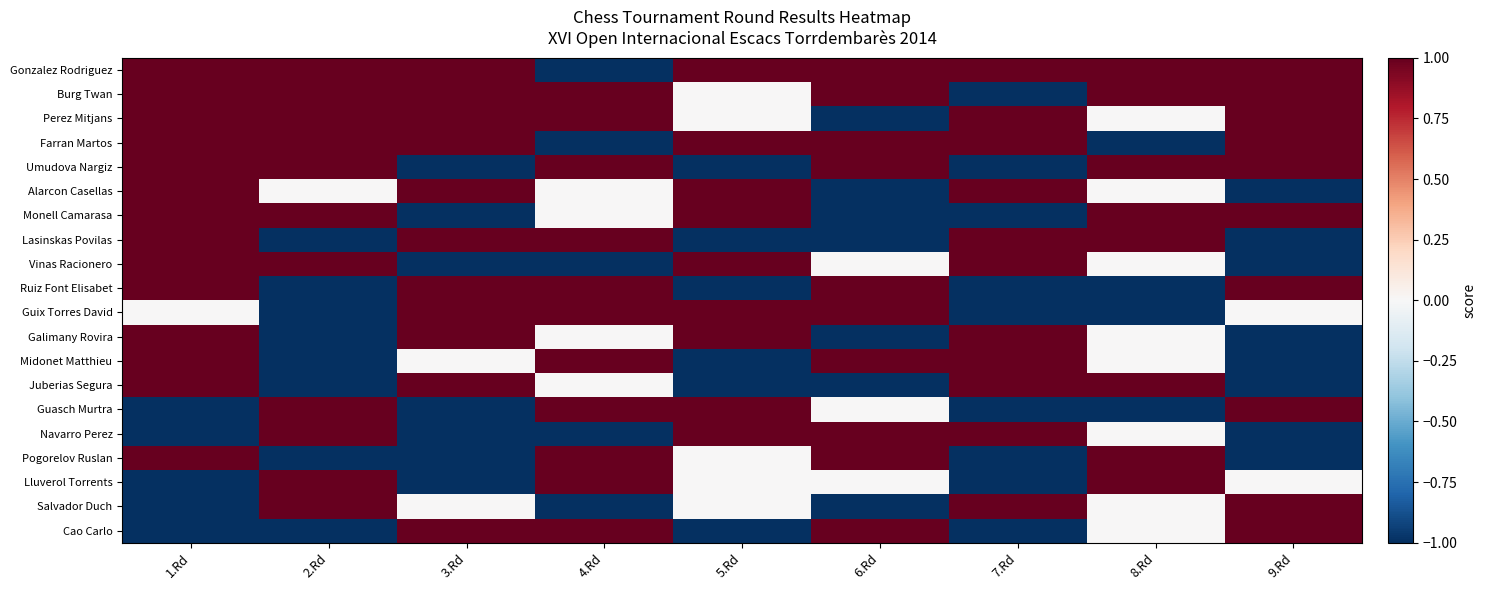

Count the number of data series in this chart.

20